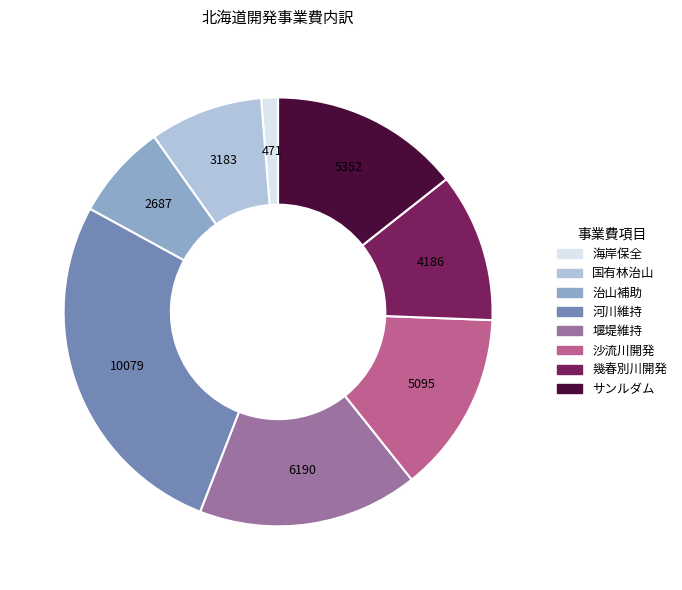

Does any single category account for the majority?

No